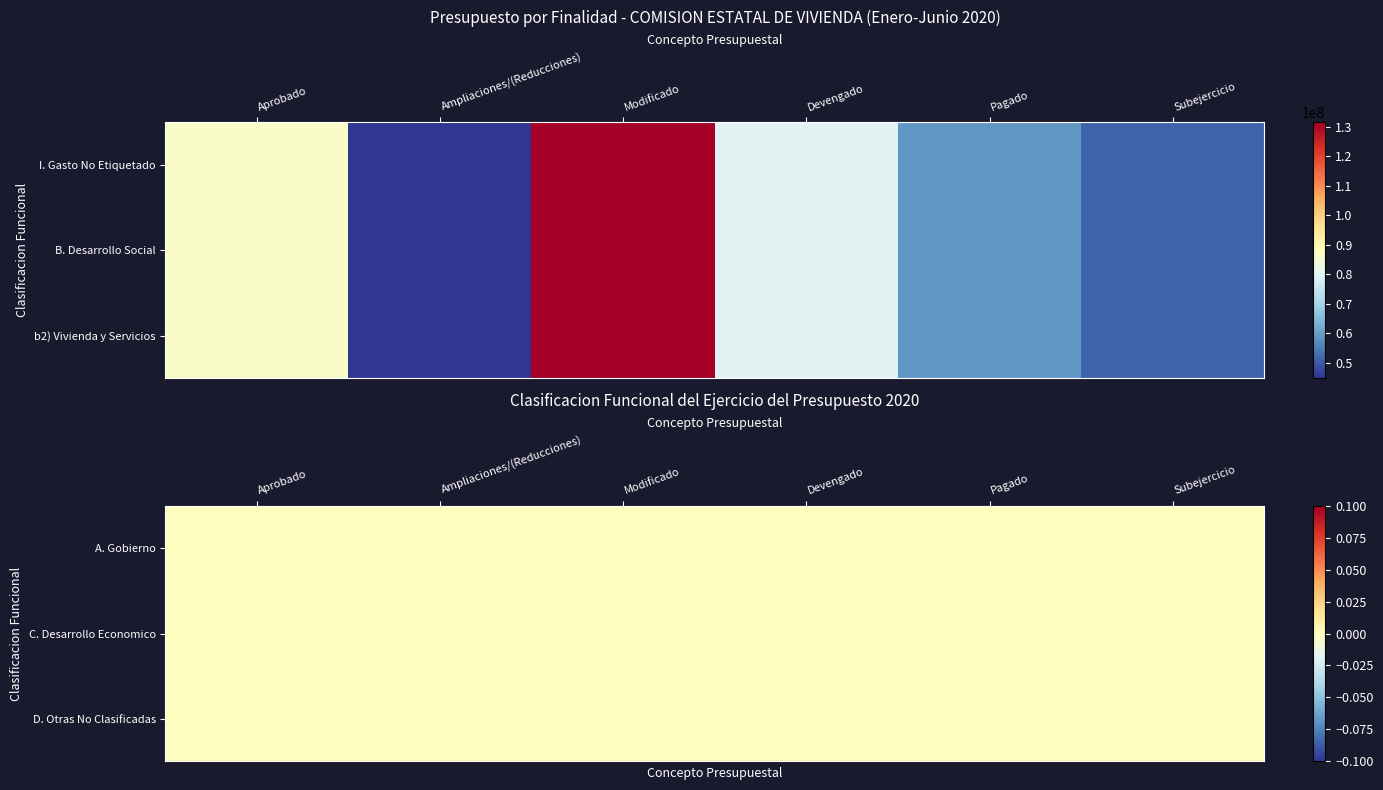

Where does the B. Desarrollo Social series first go above 80145044?

Aprobado